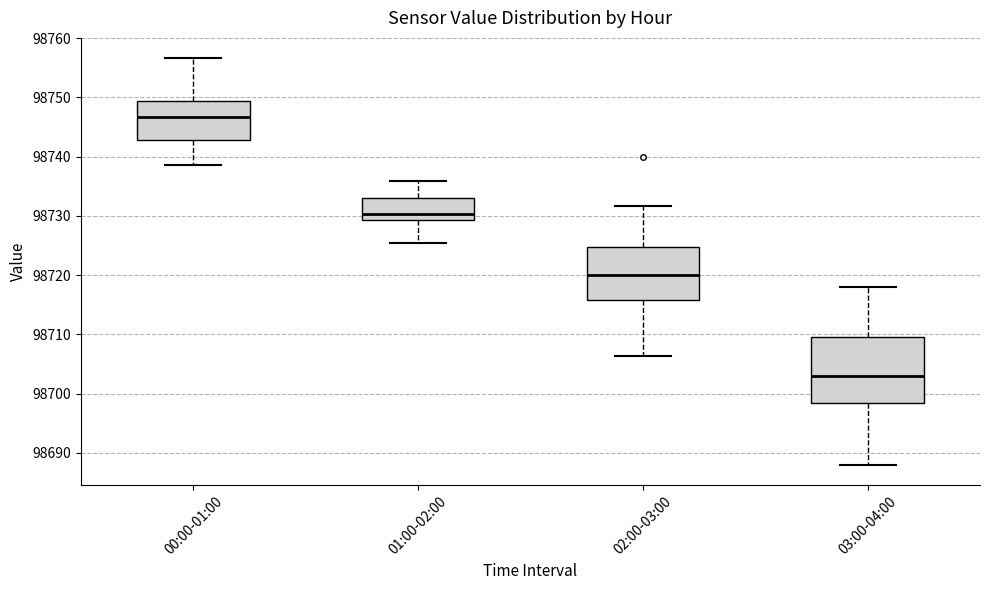

Reading left to right, read every box against the y-axis: the position of its median line, the range the box covers, and the ends of its whiskers. The values are not printed on the chart, so give them approximately, as read against the axis.

00:00-01:00: median 98747, box 98743 to 98749, whiskers 98739 to 98757
01:00-02:00: median 98730, box 98729 to 98733, whiskers 98725 to 98736
02:00-03:00: median 98720, box 98716 to 98725, whiskers 98706 to 98732
03:00-04:00: median 98703, box 98699 to 98710, whiskers 98688 to 98718